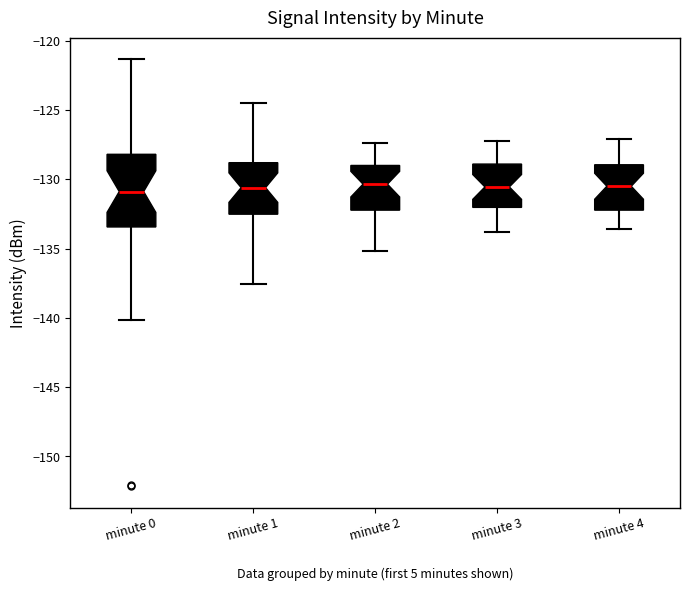

Where does the upper whisker of the box for minute 0 end on the y-axis? The values are not printed on the chart, so give them approximately, as read against the axis.

-121.5